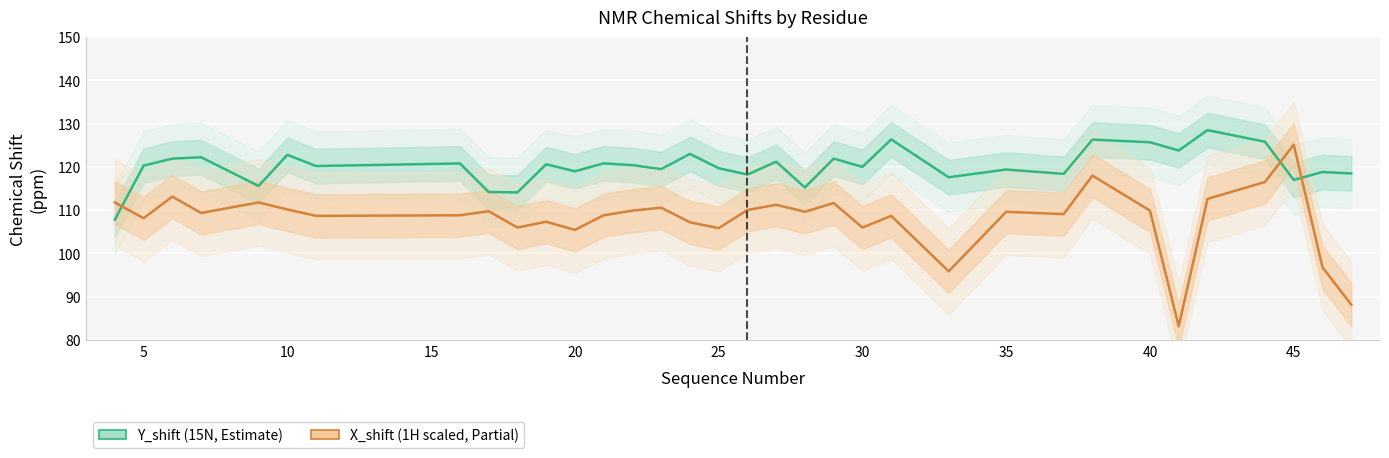

What is the difference between the maximum and minimum values in the X_shift (1H, scaled) series?

42.0